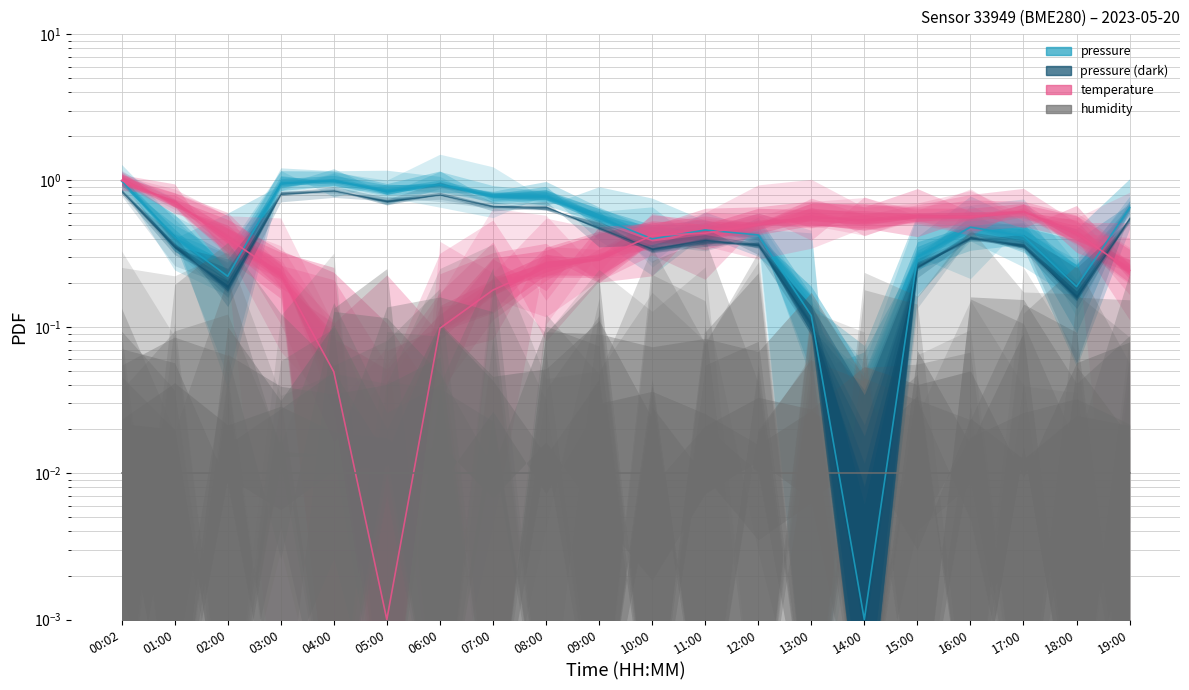

True or false: temperature and pressure intersect in this chart.

True